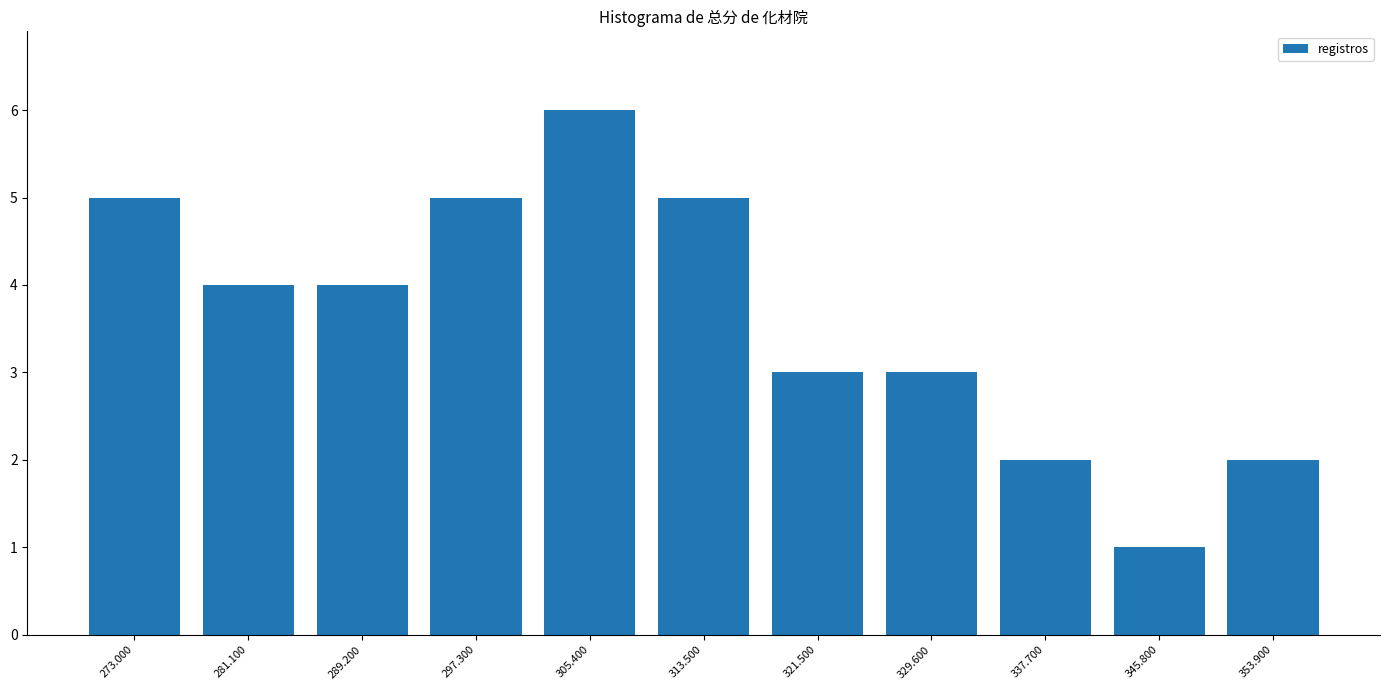

What is the smallest value displayed?

1